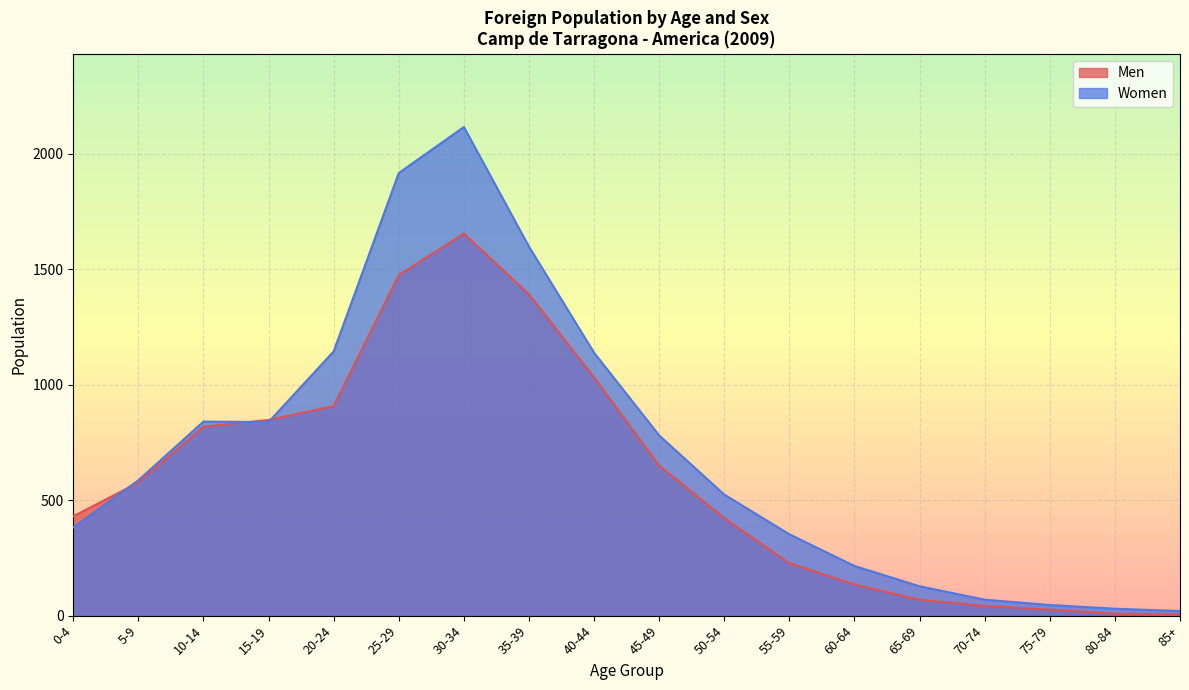

At which label is Women closest to 1067?

40-44